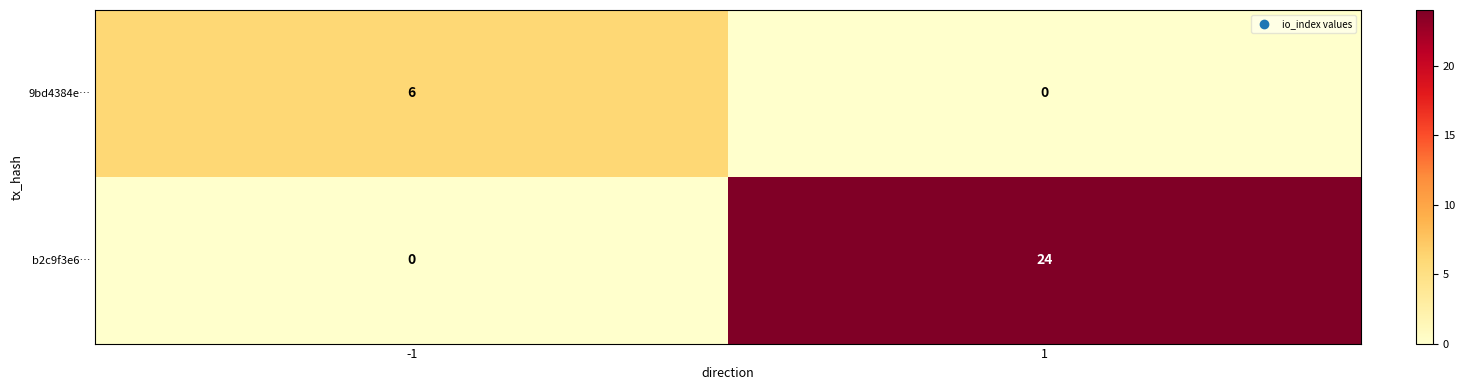

Which series has the widest spread of values?

b2c9f3e6…